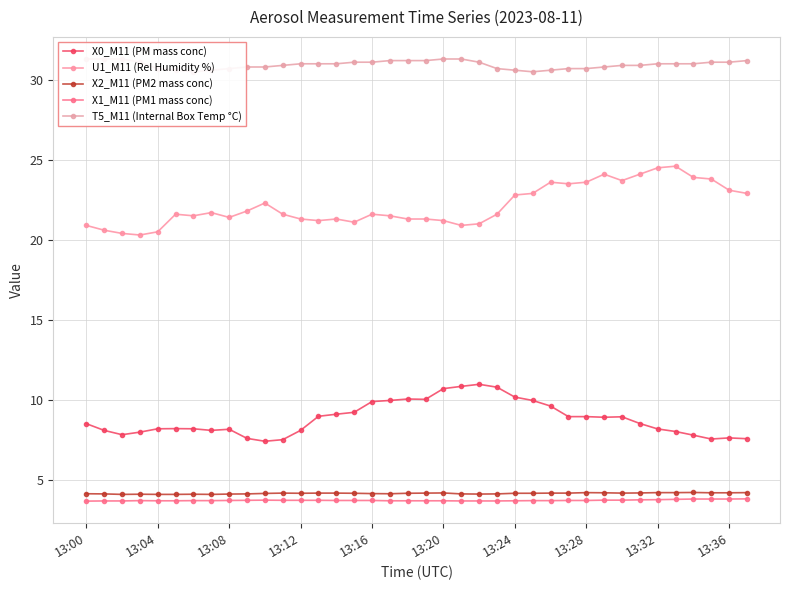

True or false: X0_M11 (PM mass conc) and X1_M11 (PM1 mass conc) cross at least once.

False